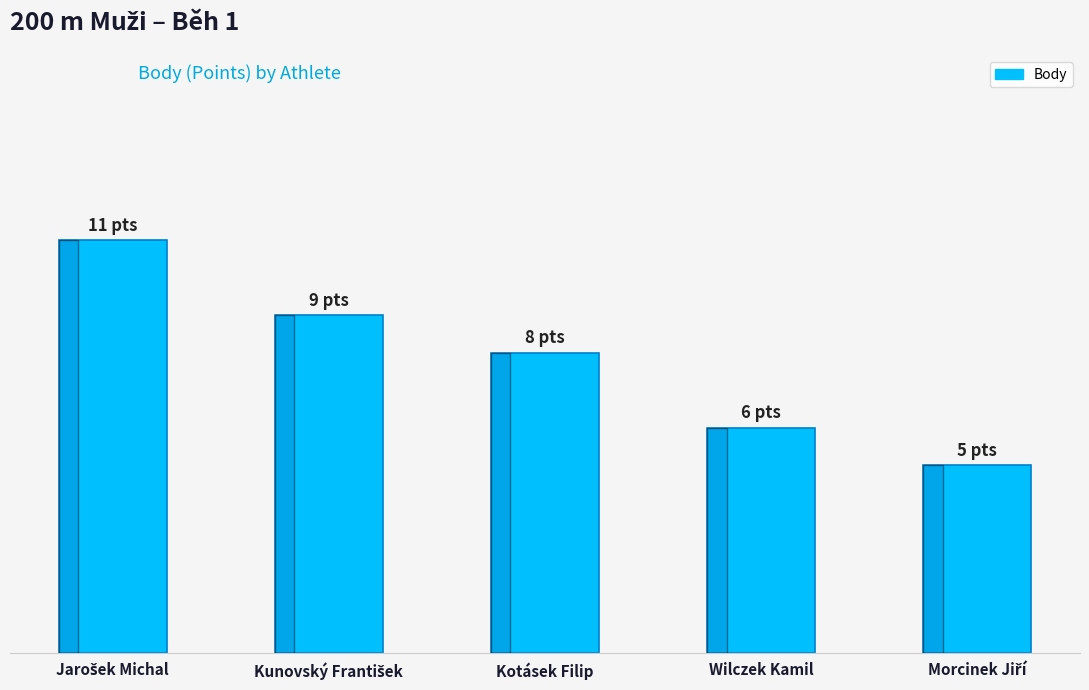

List the labels in order of value, largest first.

Jarošek Michal, Kunovský František, Kotásek Filip, Wilczek Kamil, Morcinek Jiří